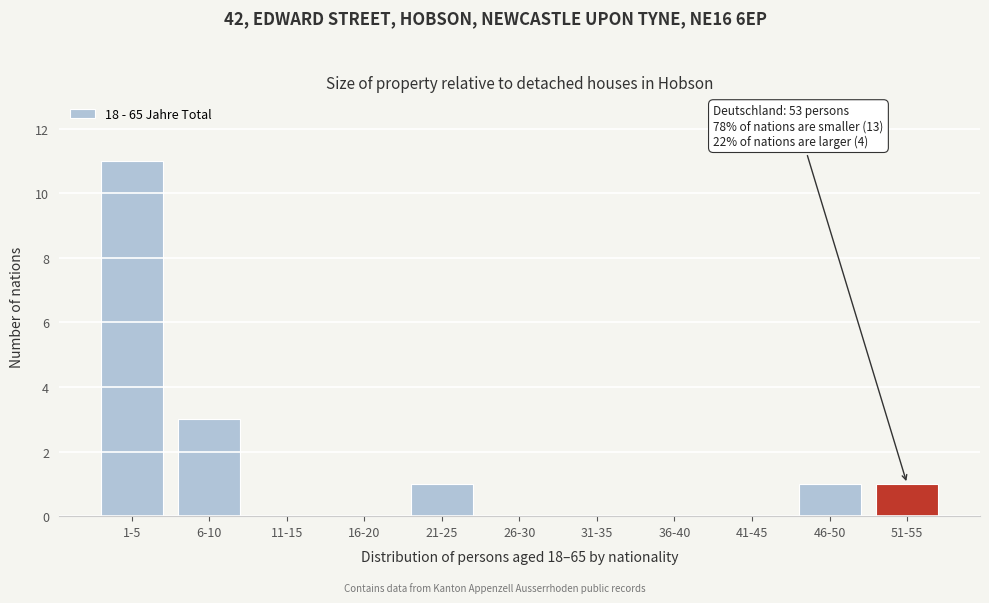

Reading left to right, list all the values displayed in this chart.

1-5=11	6-10=3	11-15=0	16-20=0	21-25=1	26-30=0	31-35=0	36-40=0	41-45=0	46-50=1	51-55=1